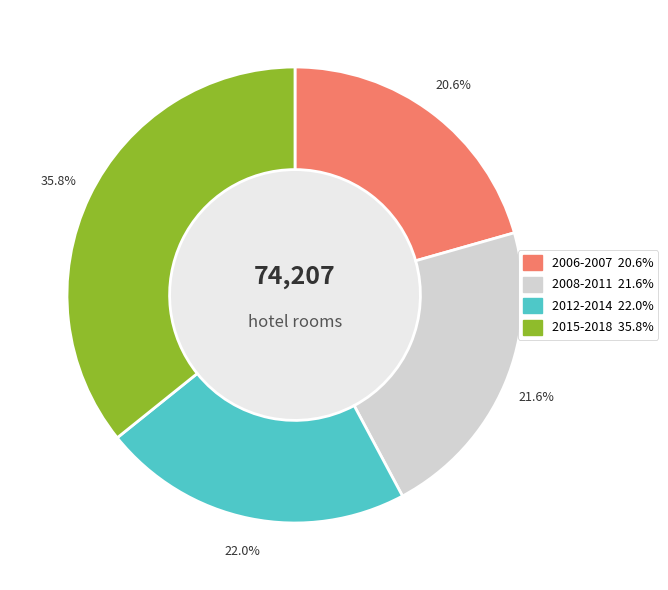

The 2006-2007 slice represents 21% of the pie. True or false?

True